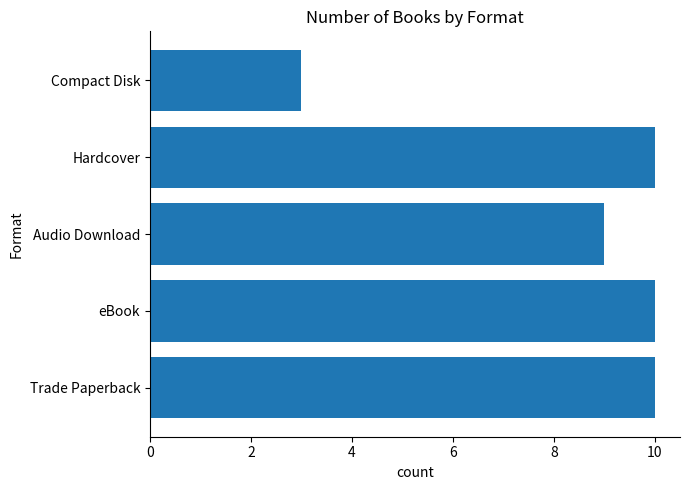

Reading bottom to top, extract all data points from this chart.

10	10	9	10	3